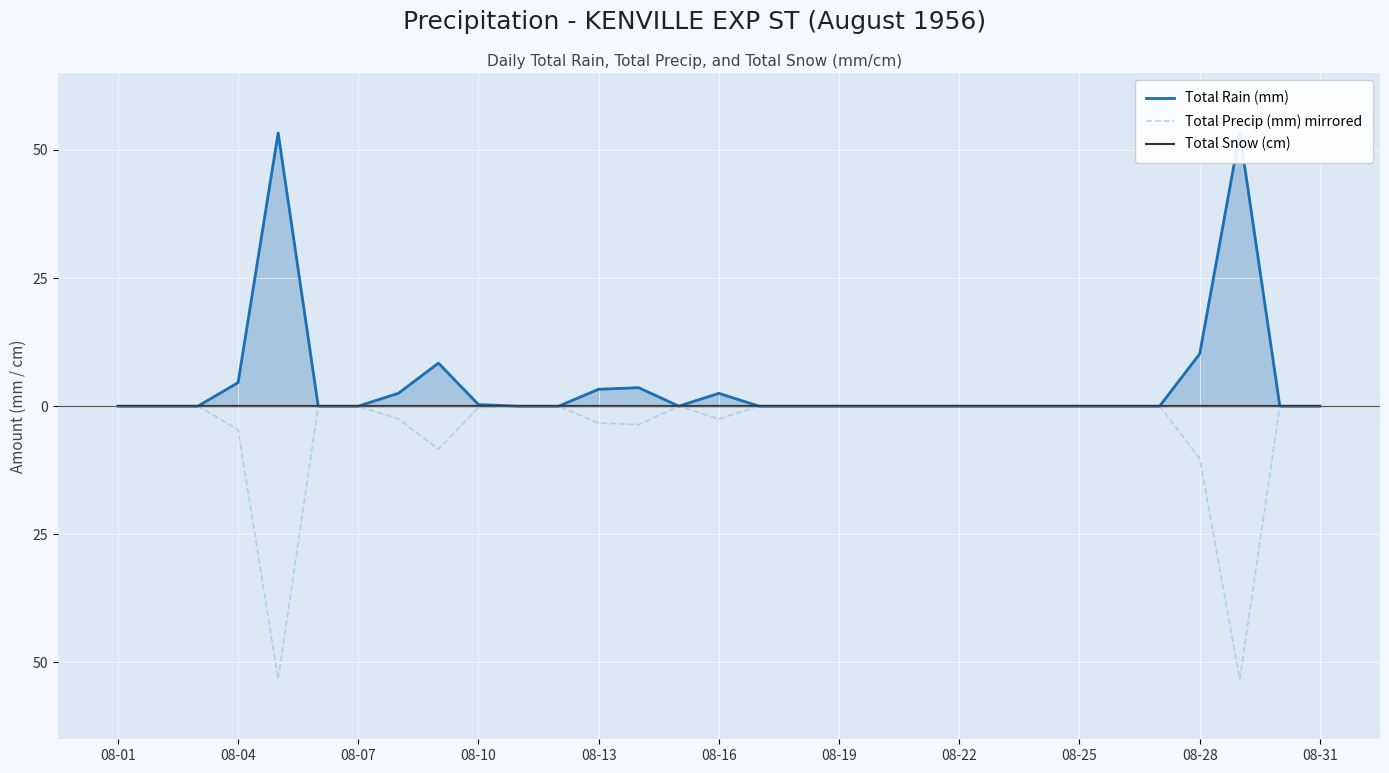

In Total Rain (mm), how many points are lower than both neighbors (excluding endpoints)?

1